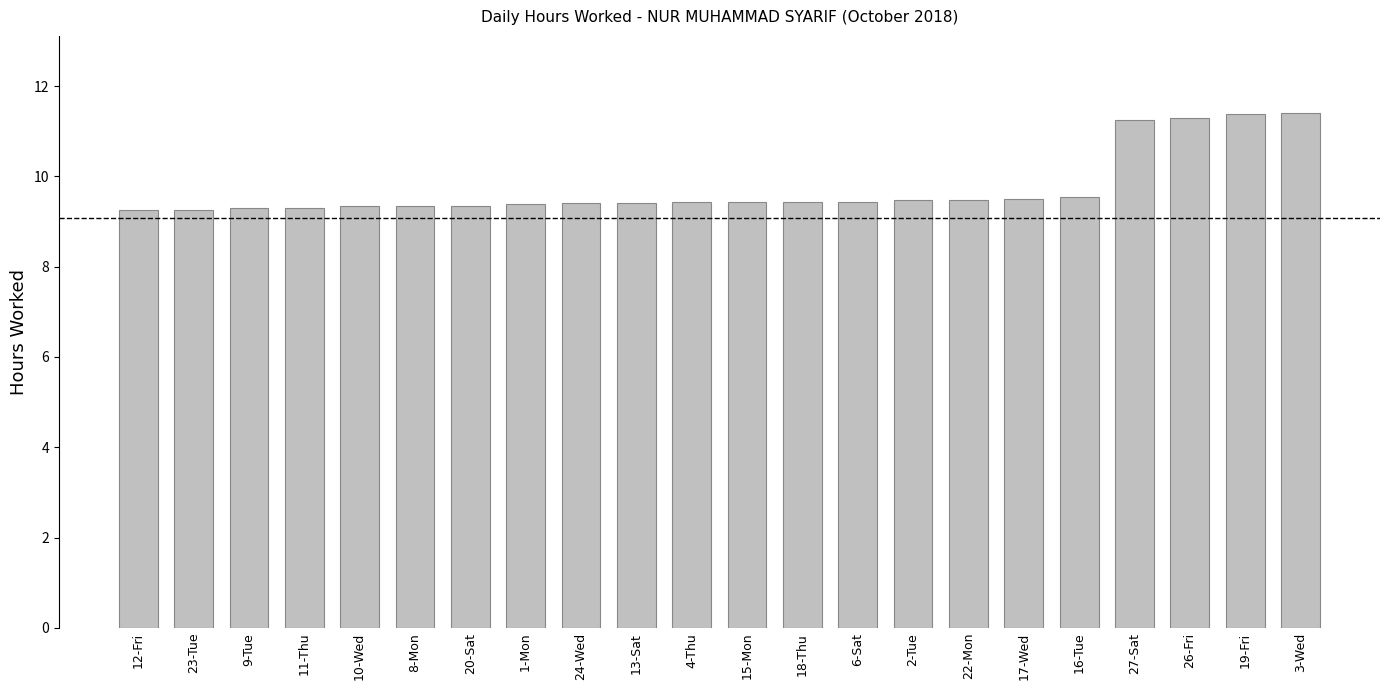

What is the label of the 16th bar from the right?

20-Sat